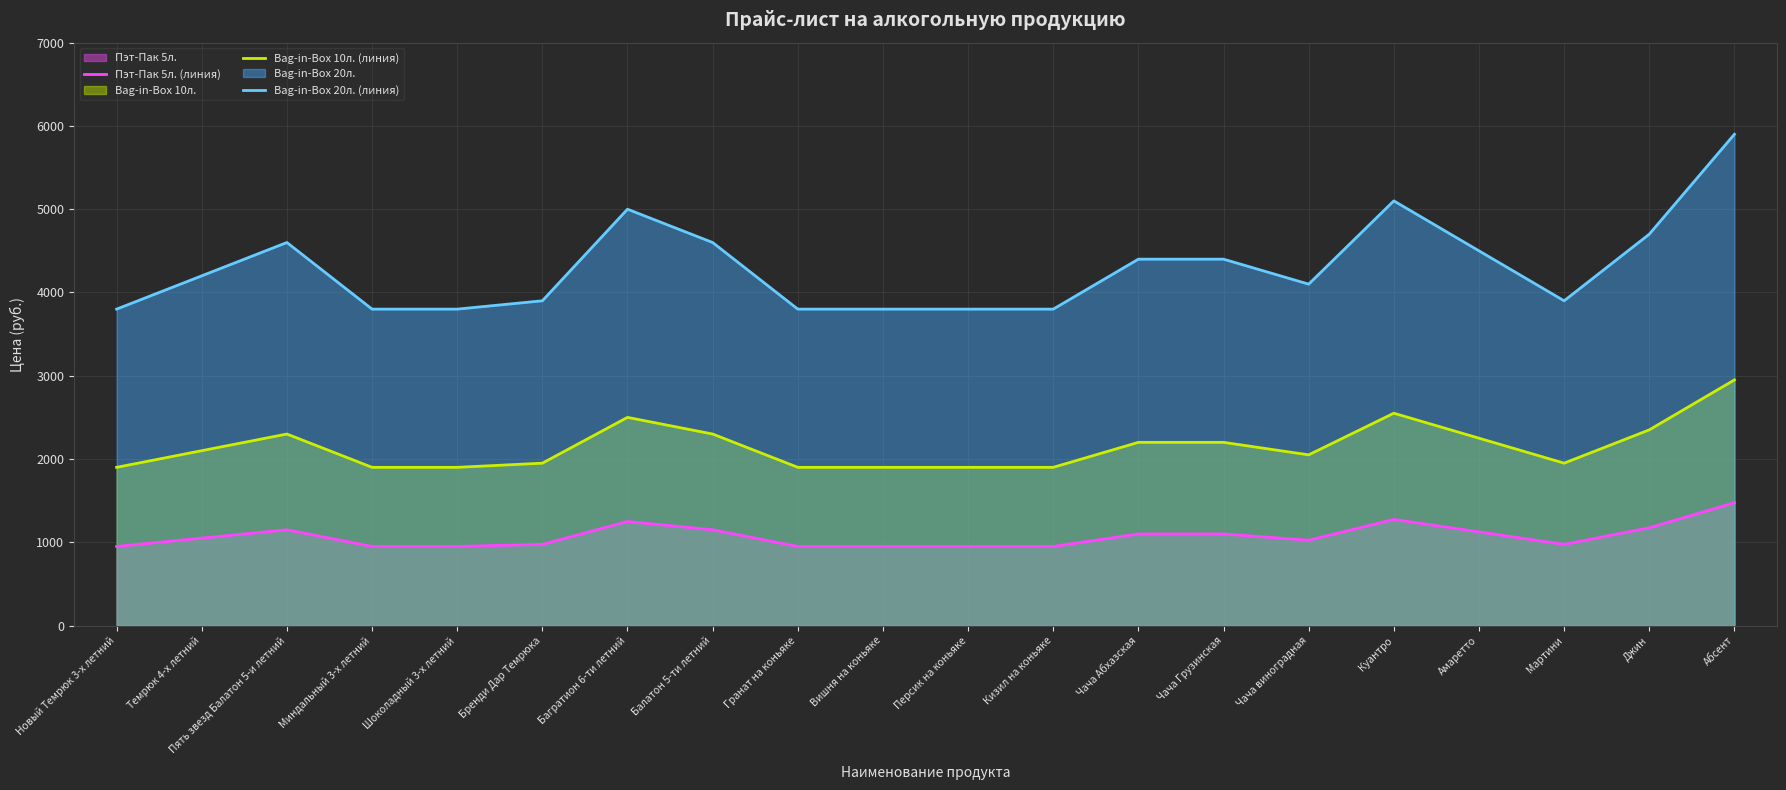

Reading right to left, list all the values displayed in this chart.

Пэт-Пак 5л. (линия): 1475	1175	975	1125	1275	1025	1100	1100	950	950	950	950	1150	1250	975	950	950	1150	1050	950
Bag-in-Box 10л. (линия): 2950	2350	1950	2250	2550	2050	2200	2200	1900	1900	1900	1900	2300	2500	1950	1900	1900	2300	2100	1900
Bag-in-Box 20л. (линия): 5900	4700	3900	4500	5100	4100	4400	4400	3800	3800	3800	3800	4600	5000	3900	3800	3800	4600	4200	3800